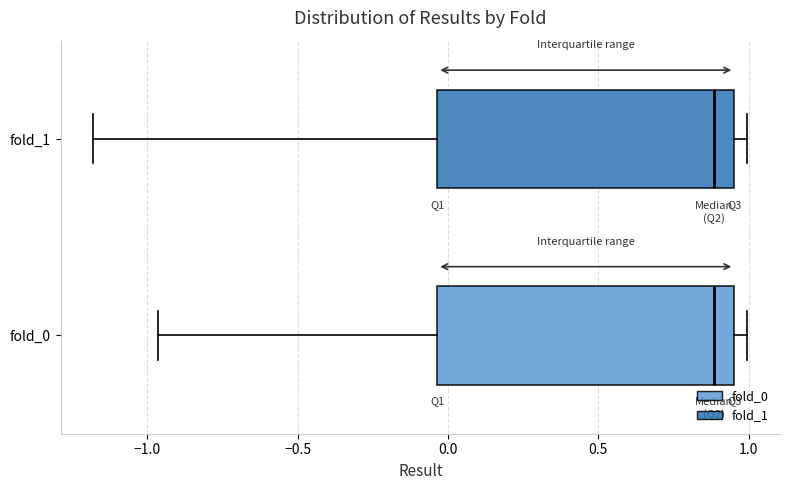

Where is the right edge of the box for fold_0 on the x-axis? The values are not printed on the chart, so give them approximately, as read against the axis.

0.95